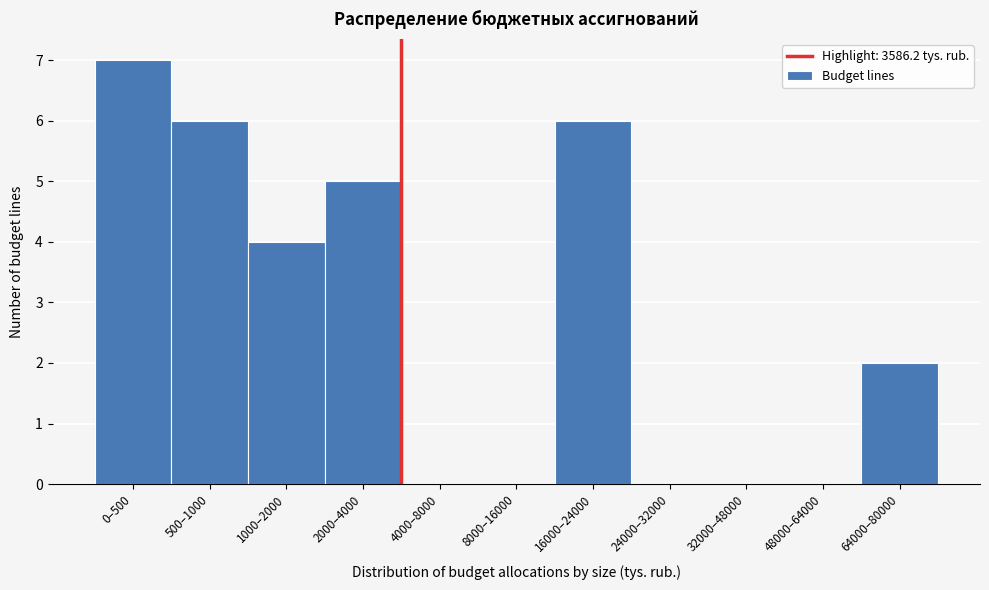

Reading right to left, transcribe all the data shown in this chart.

64000–80000=2	48000–64000=0	32000–48000=0	24000–32000=0	16000–24000=6	8000–16000=0	4000–8000=0	2000–4000=5	1000–2000=4	500–1000=6	0–500=7